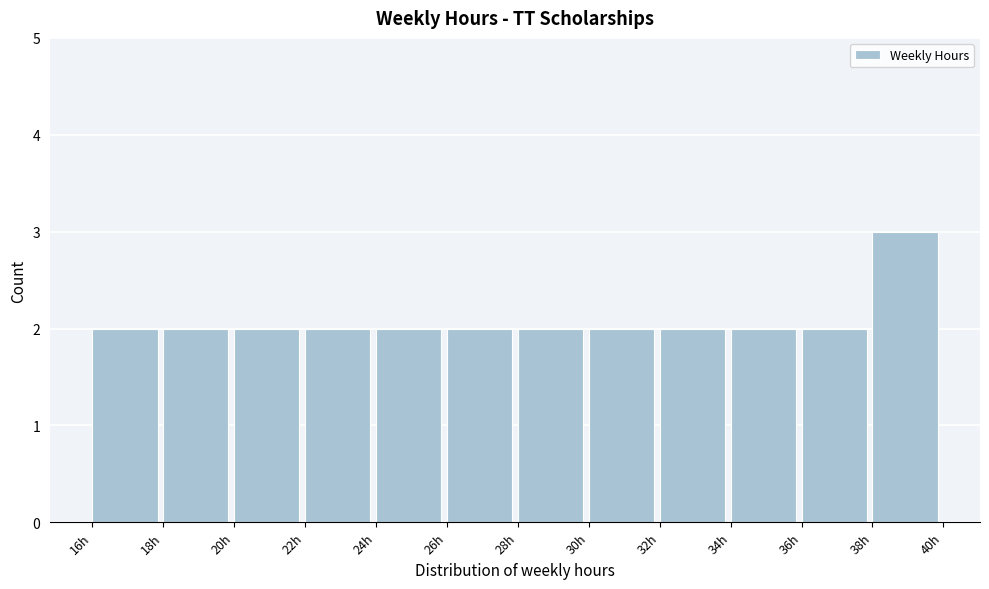

Over which range of the x-axis is the bar tallest?

38 to 40